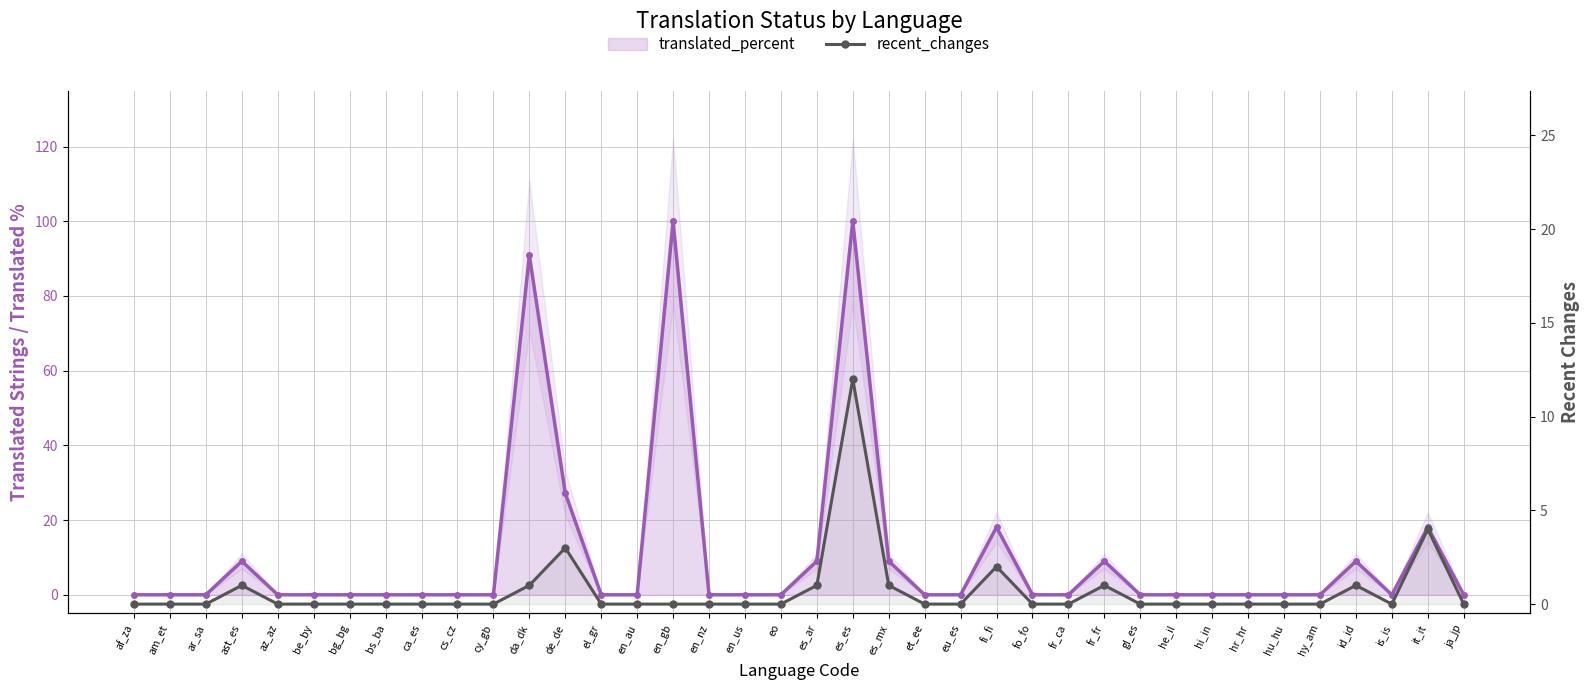

List the labels in order of translated_percent value, largest first.

en_gb, es_es, da_dk, de_de, fi_fi, it_it, ast_es, es_ar, es_mx, fr_fr, id_id, af_za, am_et, ar_sa, az_az, be_by, bg_bg, bs_ba, ca_es, cs_cz, cy_gb, el_gr, en_au, en_nz, en_us, eo, et_ee, eu_es, fo_fo, fr_ca, gl_es, he_il, hi_in, hr_hr, hu_hu, hy_am, is_is, ja_jp